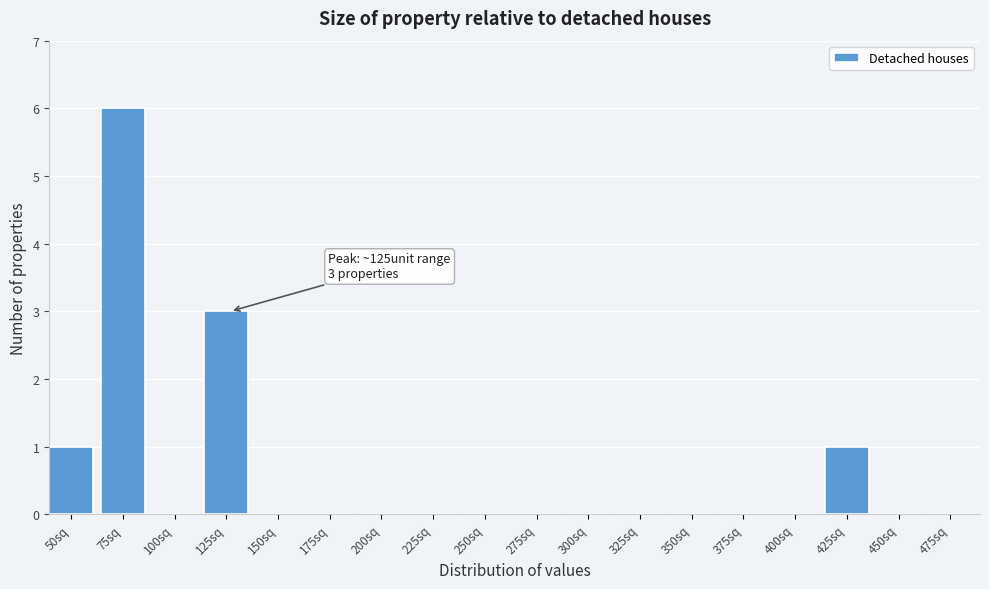

Reading left to right, what are all the values shown in this chart?

50sq=1	75sq=6	100sq=0	125sq=3	150sq=0	175sq=0	200sq=0	225sq=0	250sq=0	275sq=0	300sq=0	325sq=0	350sq=0	375sq=0	400sq=0	425sq=1	450sq=0	475sq=0